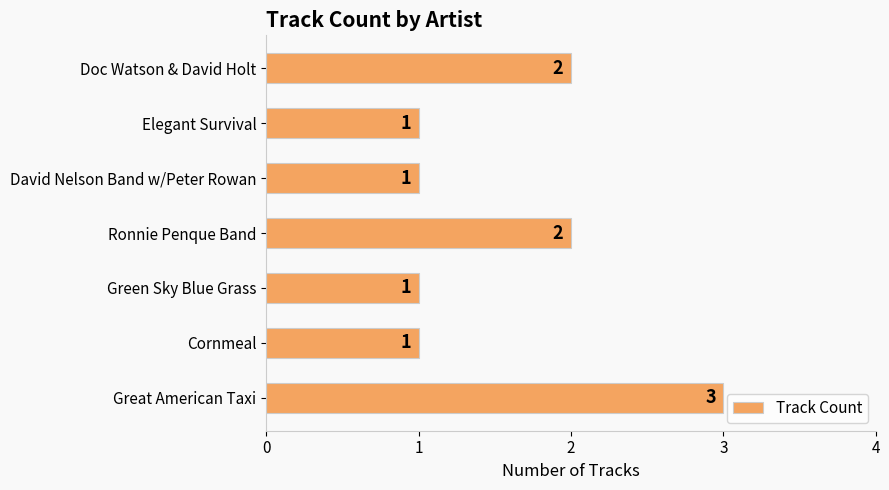

What is the difference between the second highest and second lowest values?

1